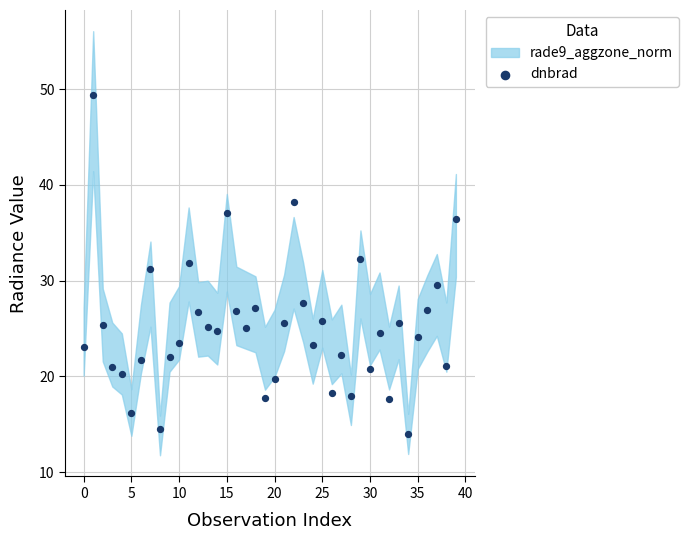

What is the range of Y values (max minus min)?

35.4